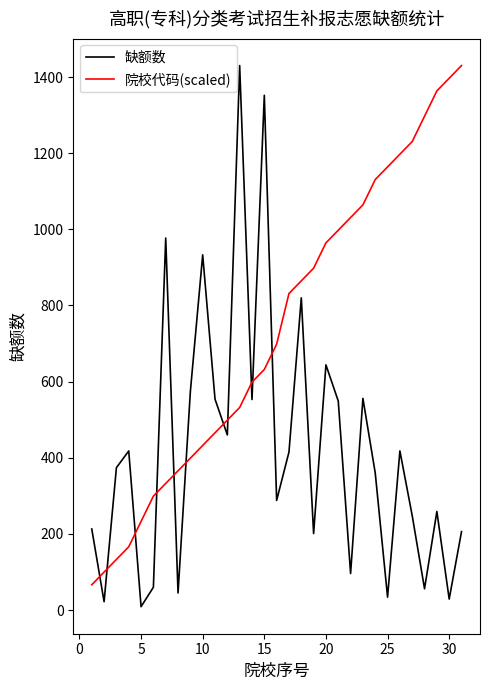

Which series has the largest total across all categories?

院校代码(scaled)